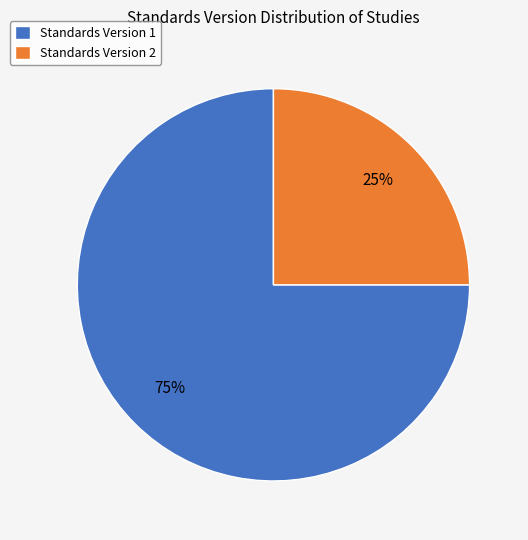

True or false: Standards Version 2 accounts for 25% of the total.

True